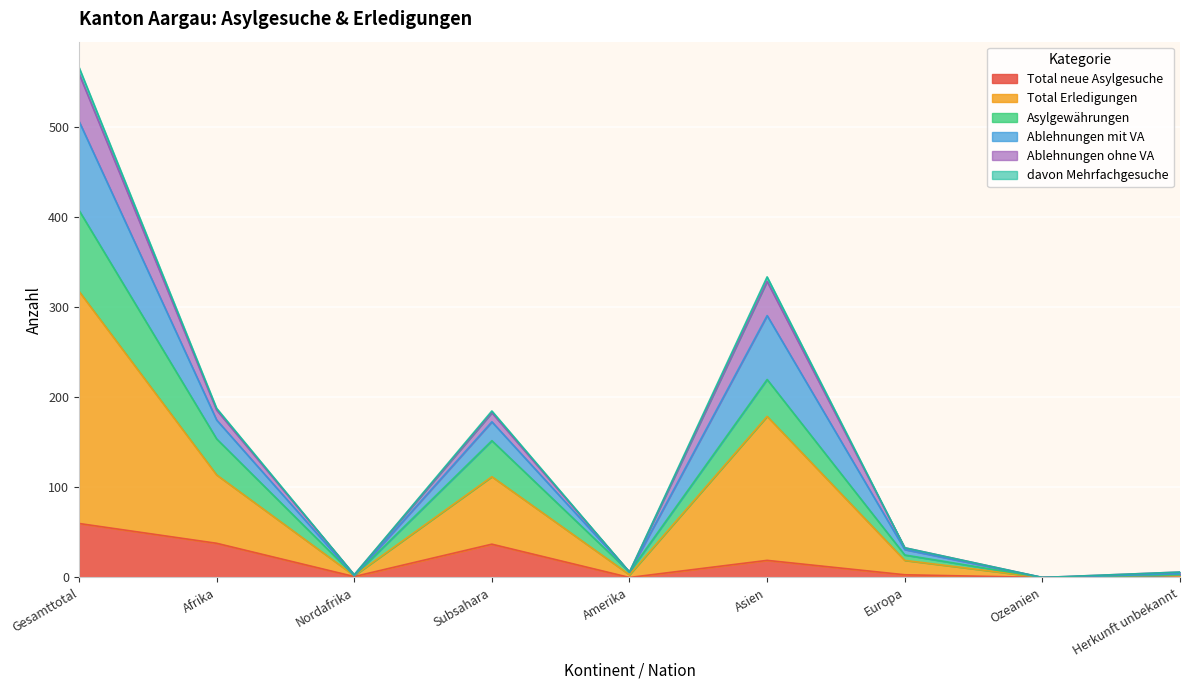

What is the highest value of the Total neue Asylgesuche series?

60